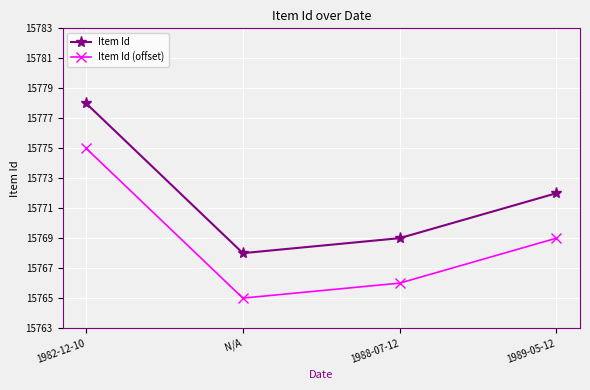

What is the label of the 4th point from the right?

1982-12-10